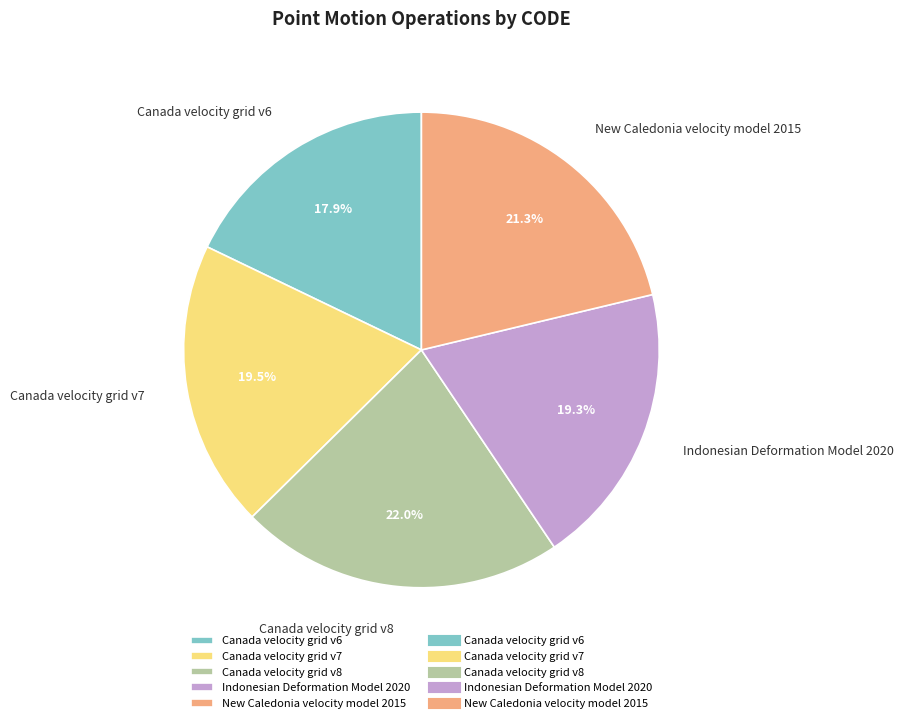

The Canada velocity grid v6 slice represents 18% of the pie. True or false?

True